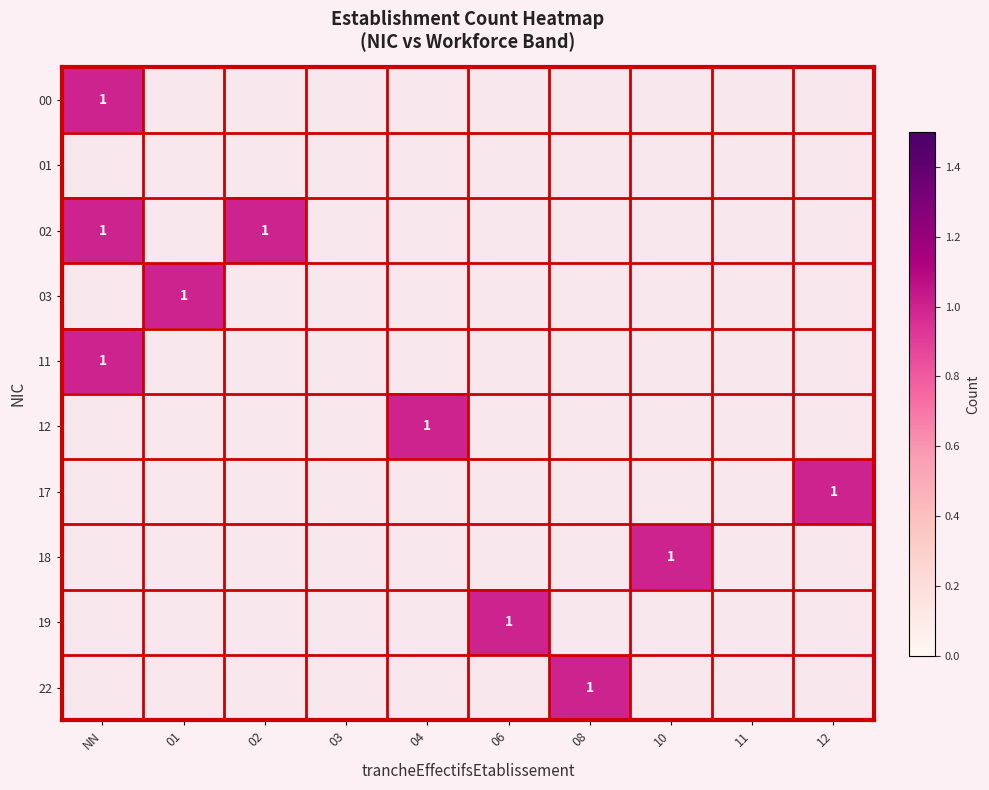

Which series changed the most between 04 and 10?

12